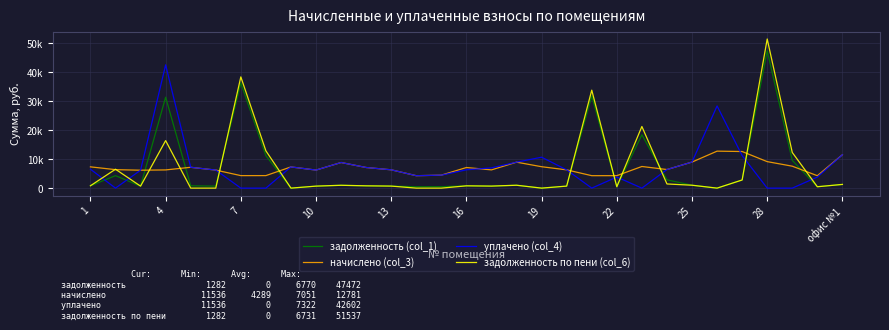

Is this an area chart (filled region under the line)?

No